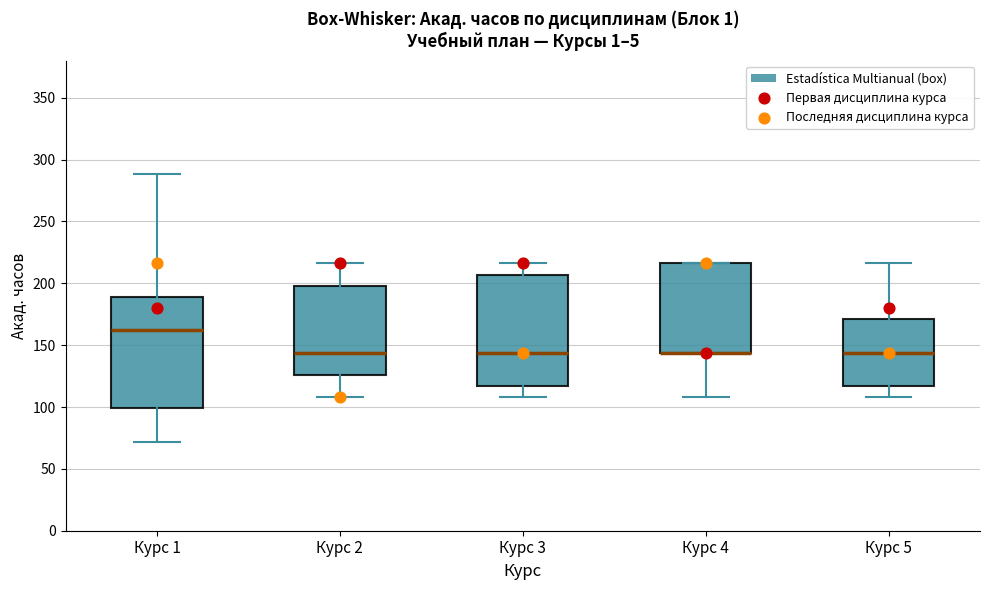

Reading left to right, transcribe this box plot: for each box, give where its median line is, the range the box spans, and where its two whiskers end, as read against the y-axis. The values are not printed on the chart, so give them approximately, as read against the axis.

Курс 1: median 160, box 100 to 190, whiskers 70 to 290
Курс 2: median 145, box 125 to 200, whiskers 110 to 215
Курс 3: median 145, box 115 to 205, whiskers 110 to 215
Курс 4: median 145 (drawn on the box's lower edge), box 145 to 215, whiskers 110 to 215
Курс 5: median 145, box 115 to 170, whiskers 110 to 215